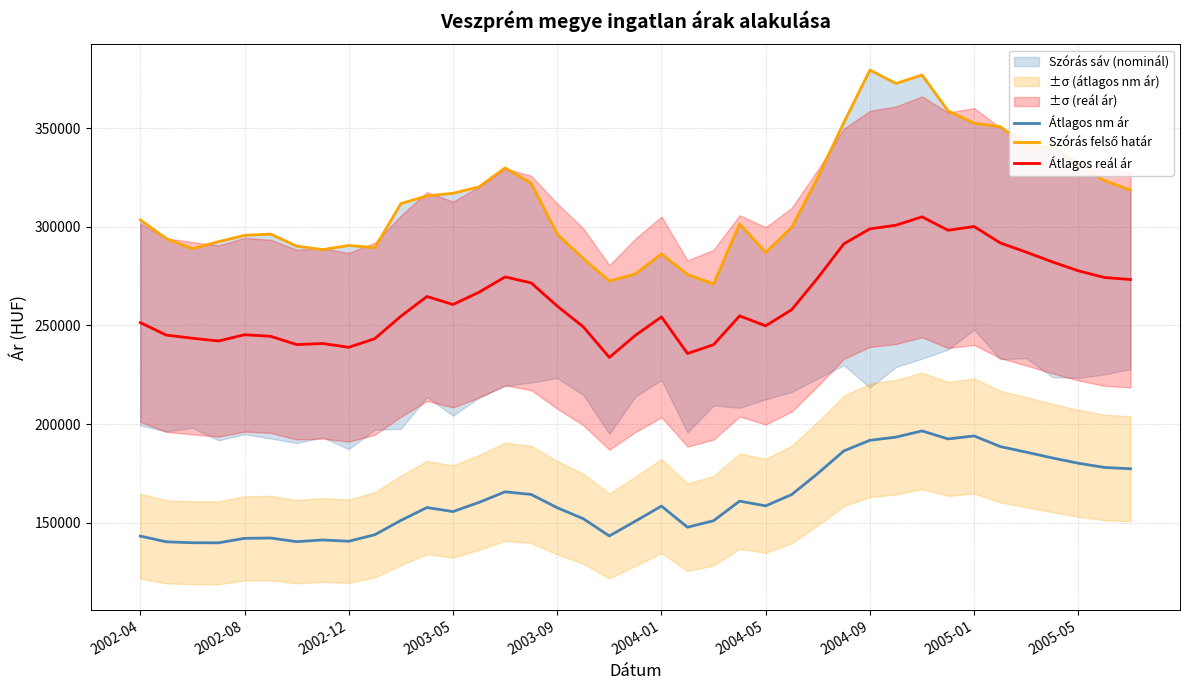

Rank the series by their average value, from highest to lowest.

Szórás felső határ, Átlagos reál ár, Átlagos nm ár